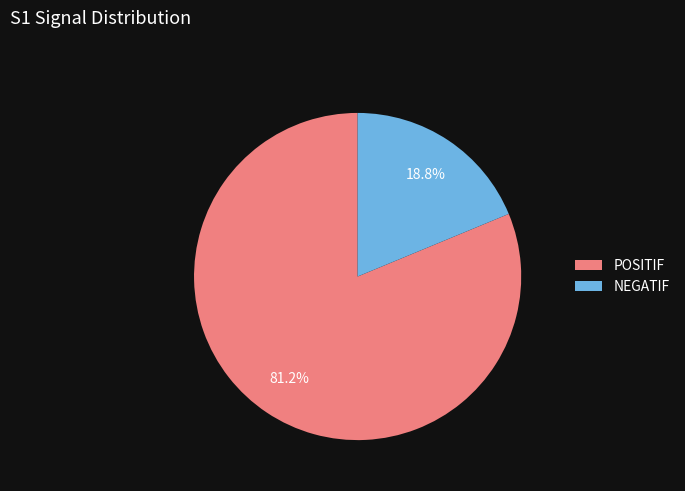

Between NEGATIF and POSITIF, which is larger?

POSITIF